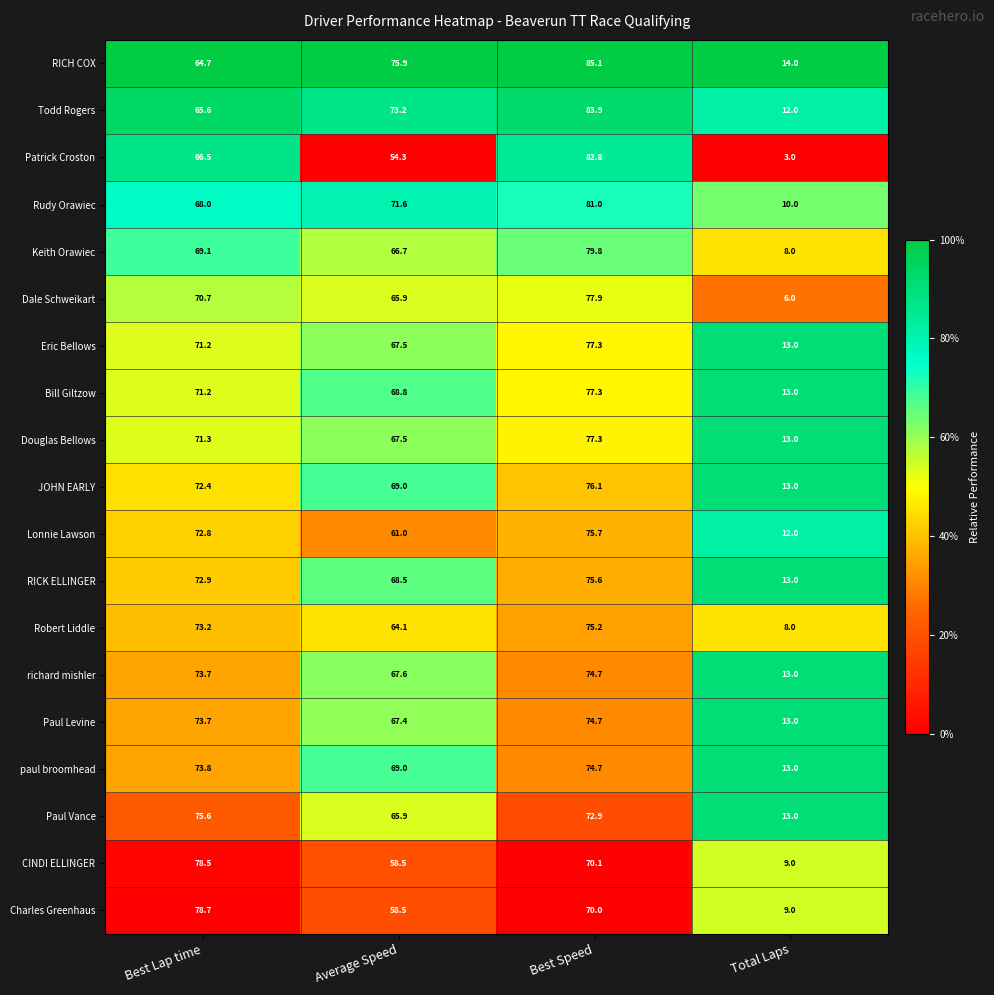

At which category is the sum across all series the highest?

Best Speed